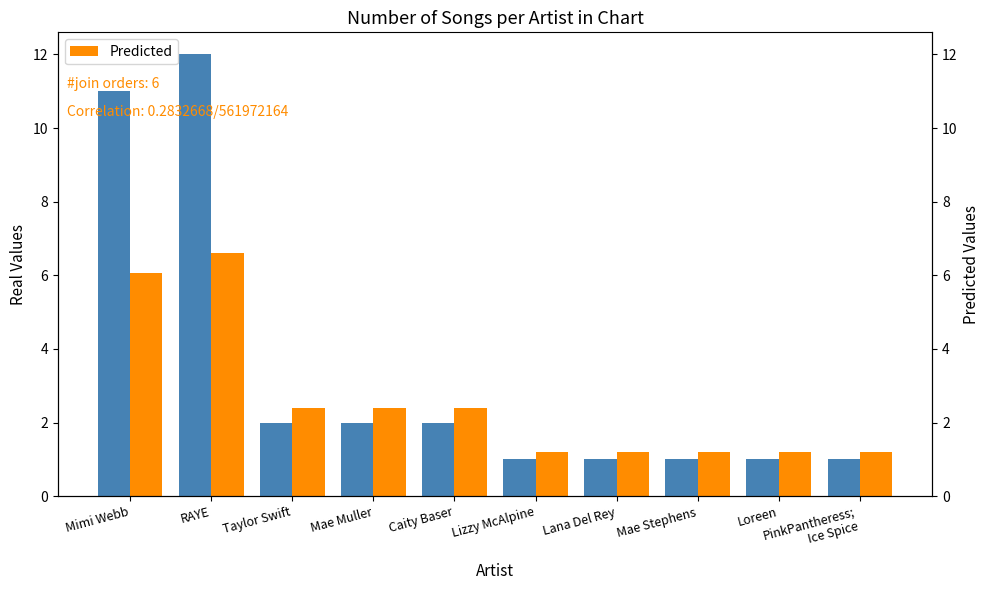

Rank the series by their average value, from lowest to highest.

Predicted, Song Count